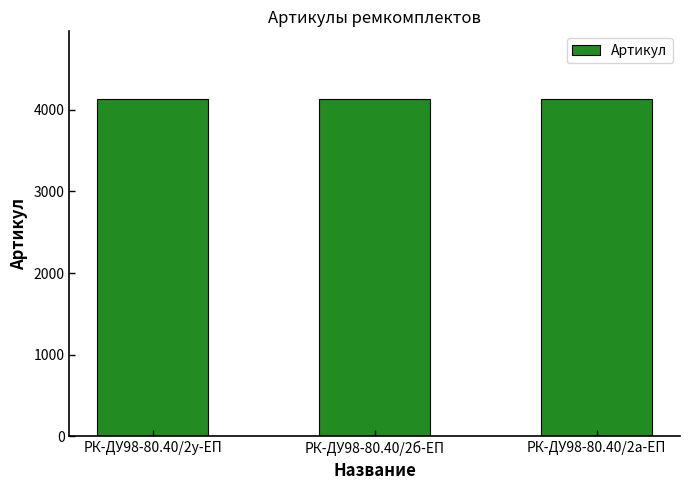

Approximately how many times larger is the value at РК-ДУ98-80.40/2б-ЕП compared to РК-ДУ98-80.40/2а-ЕП?

1.0